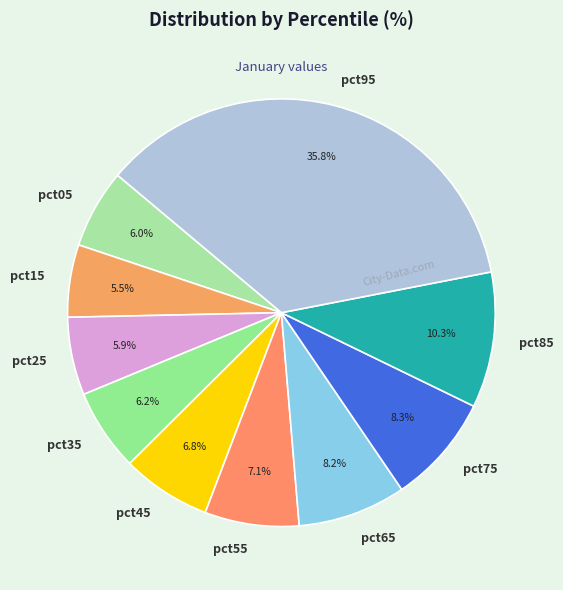

To the nearest percent, what percentage of the pie is pct95?

36%